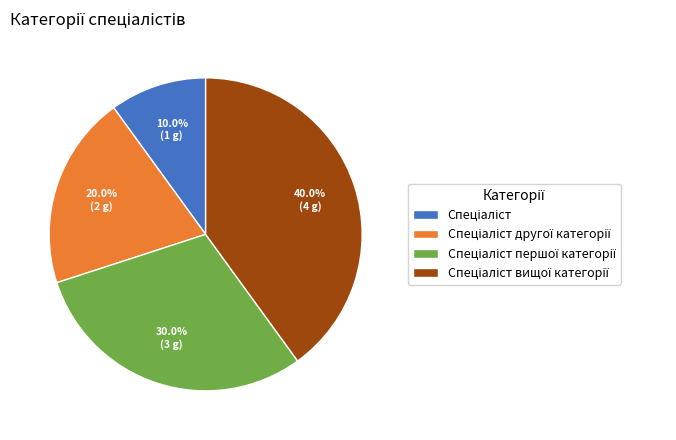

To the nearest percent, what is the difference between the largest and smallest slice percentages?

30%